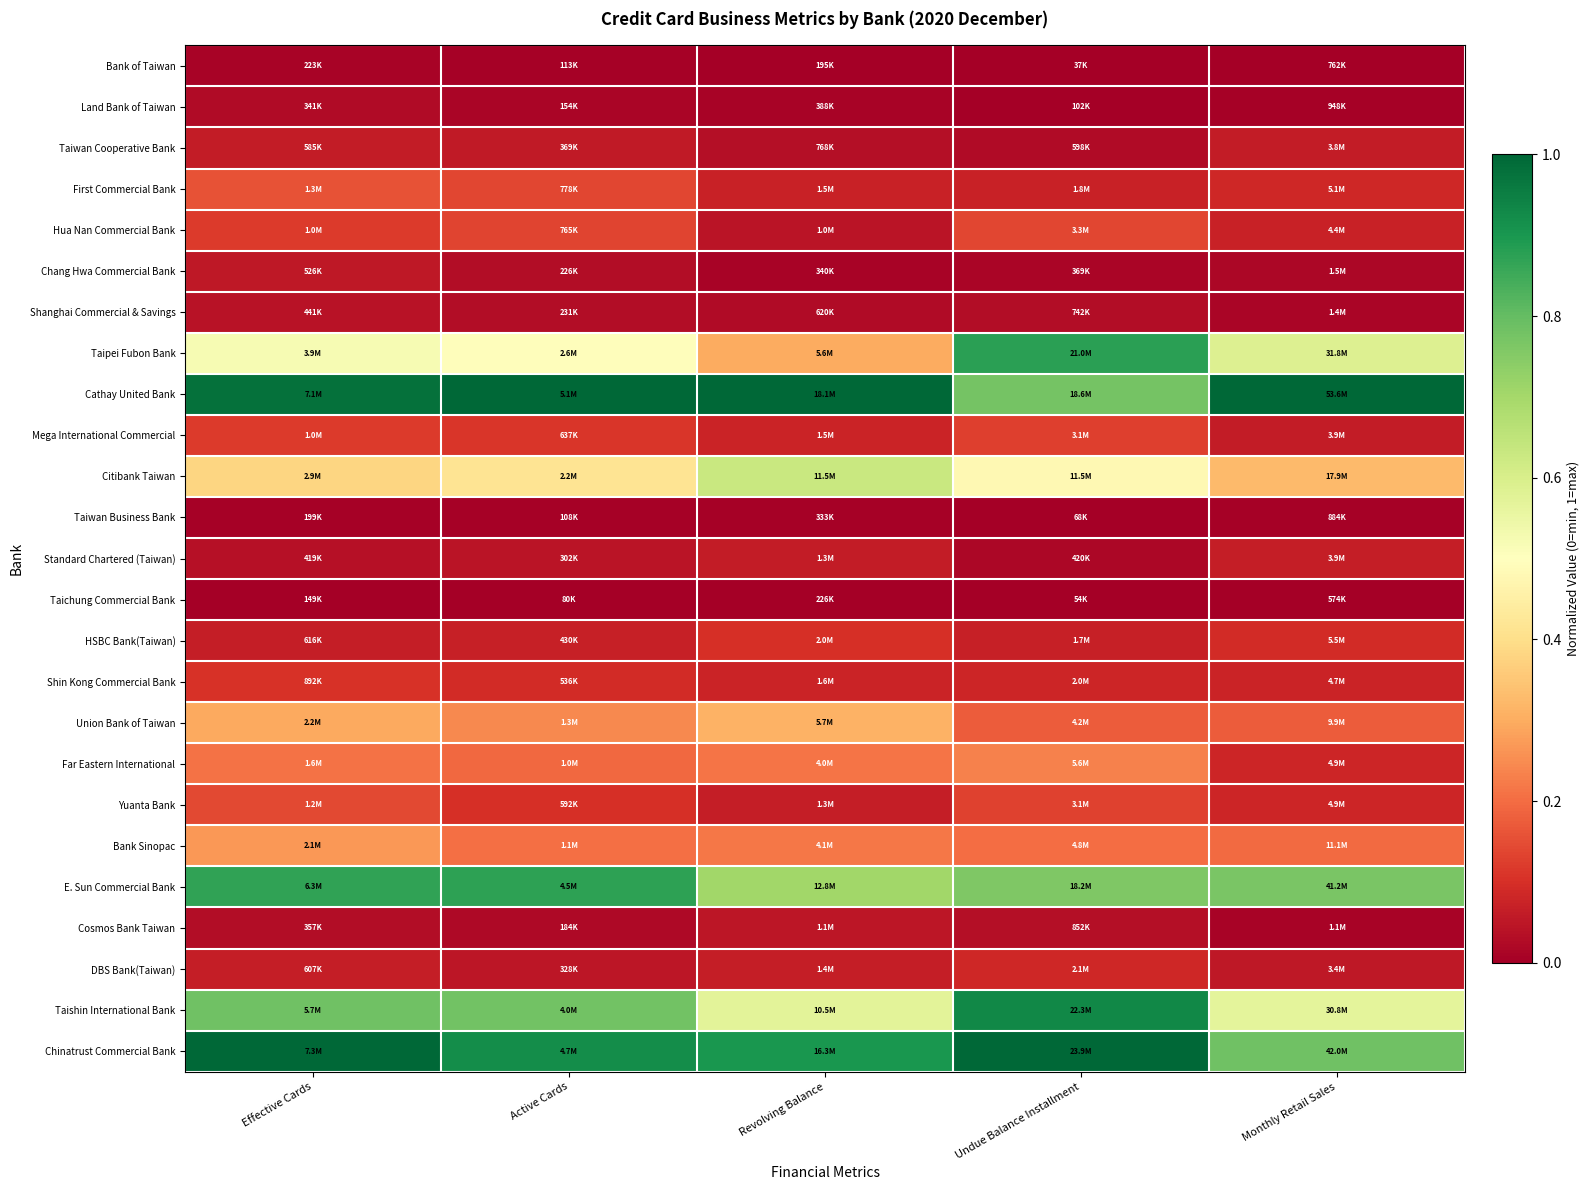

At which category is the sum across all series the highest?

Effective Cards